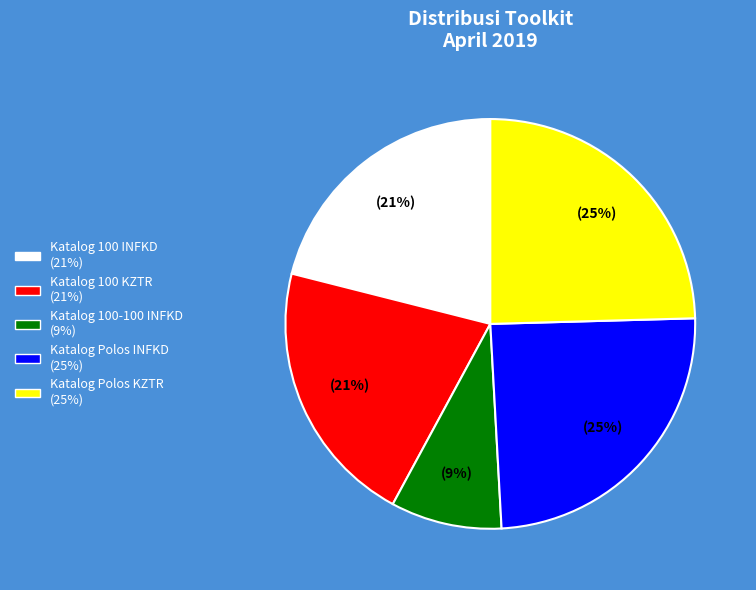

To the nearest percent, what is the difference between the largest and smallest slice percentages?

16%